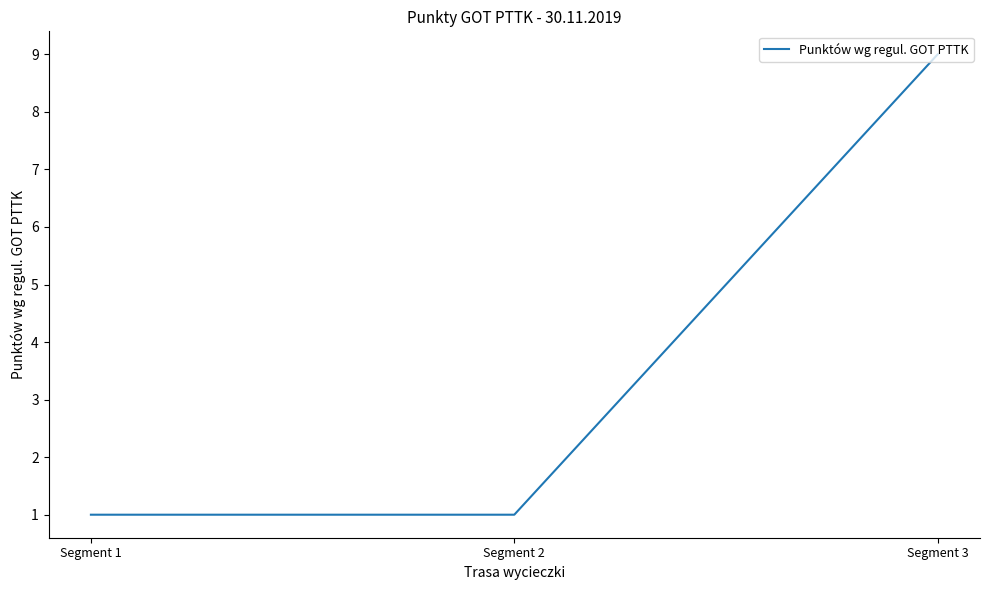

Approximately how many times larger is the value at Segment 2 compared to Segment 1?

1.0